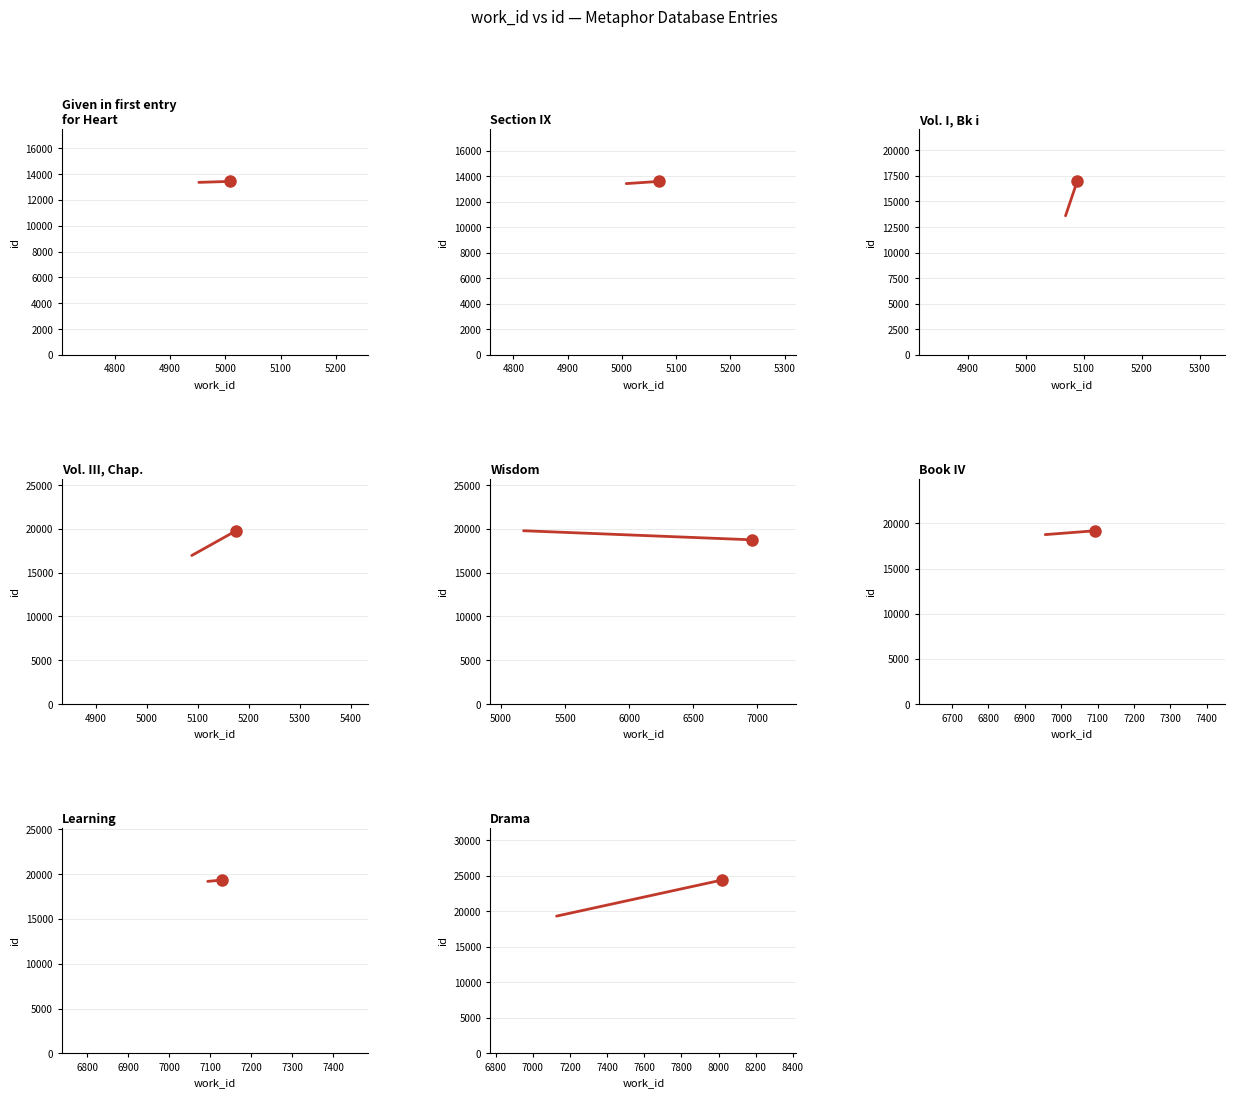

What is the difference between the maximum and minimum values?

11518